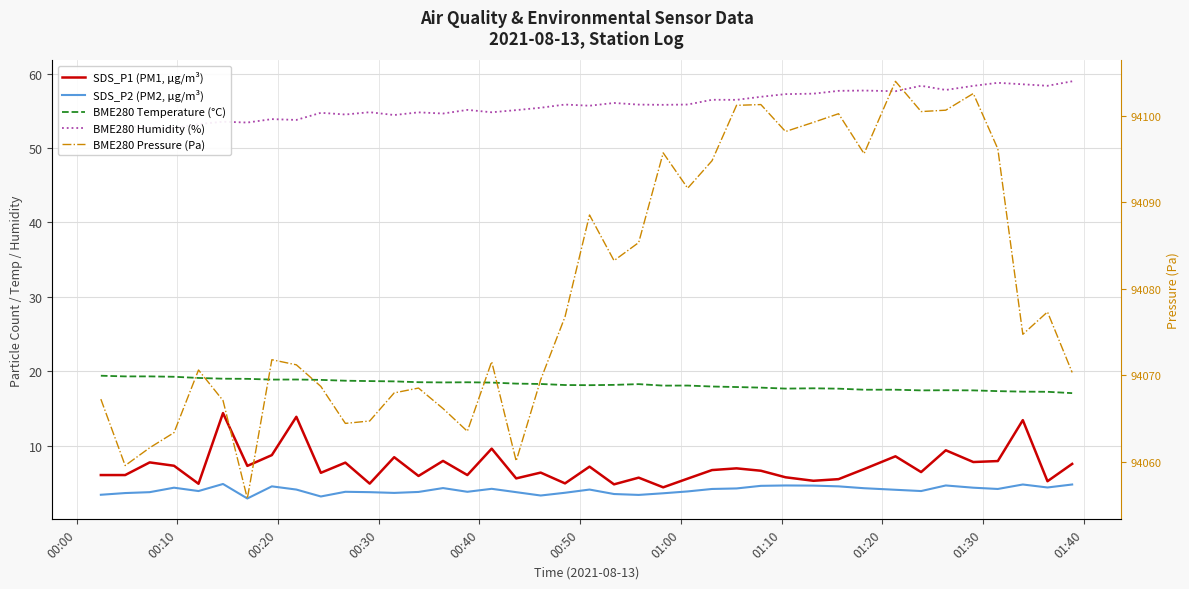

How many data points in BME280 Pressure (Pa) are above 94074?

20